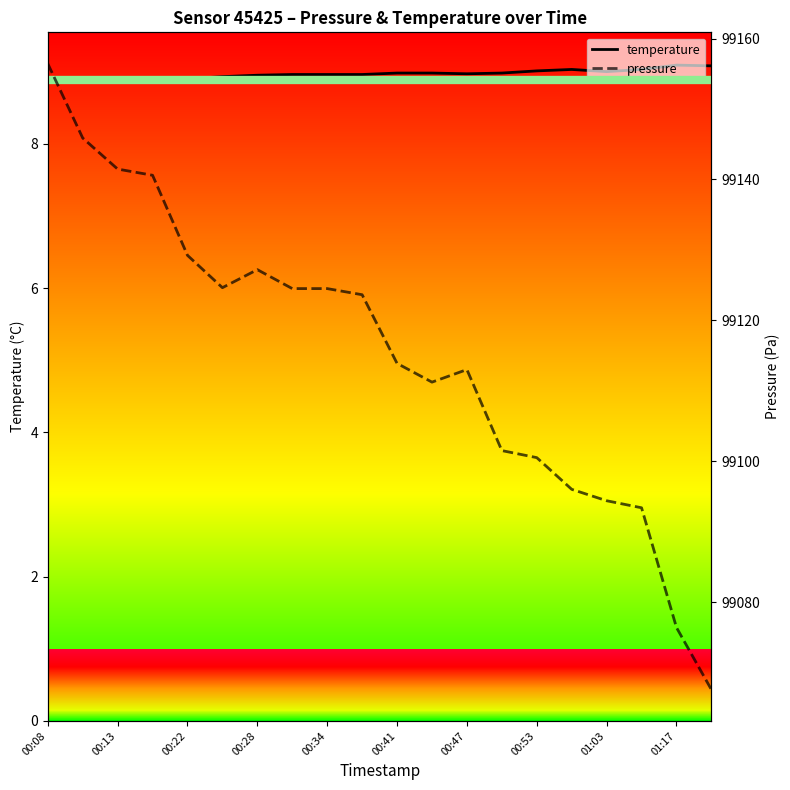

True or false: pressure and temperature cross at least once.

False